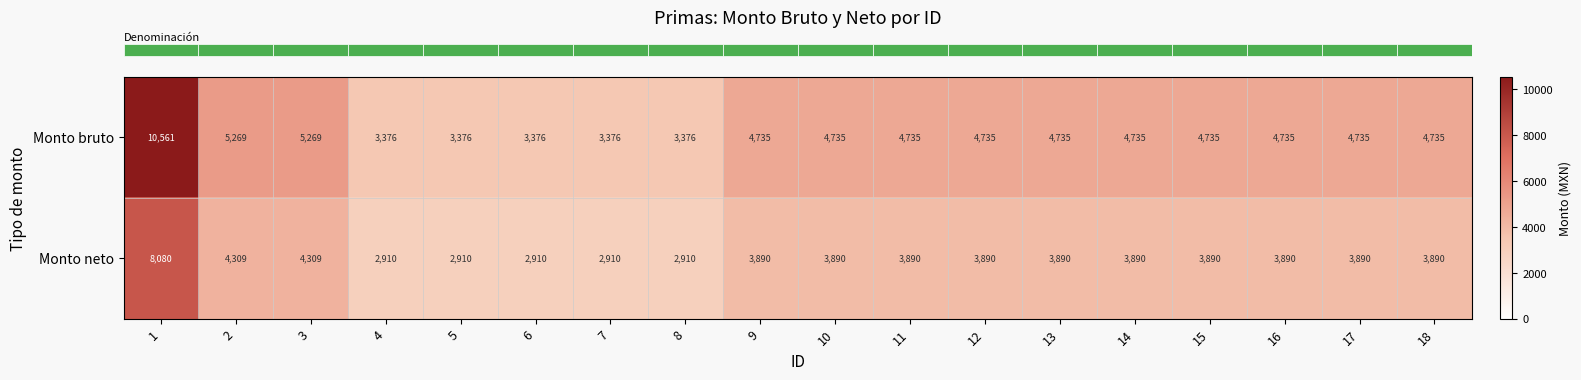

Between 2 and 6, which series saw the biggest shift?

Monto bruto